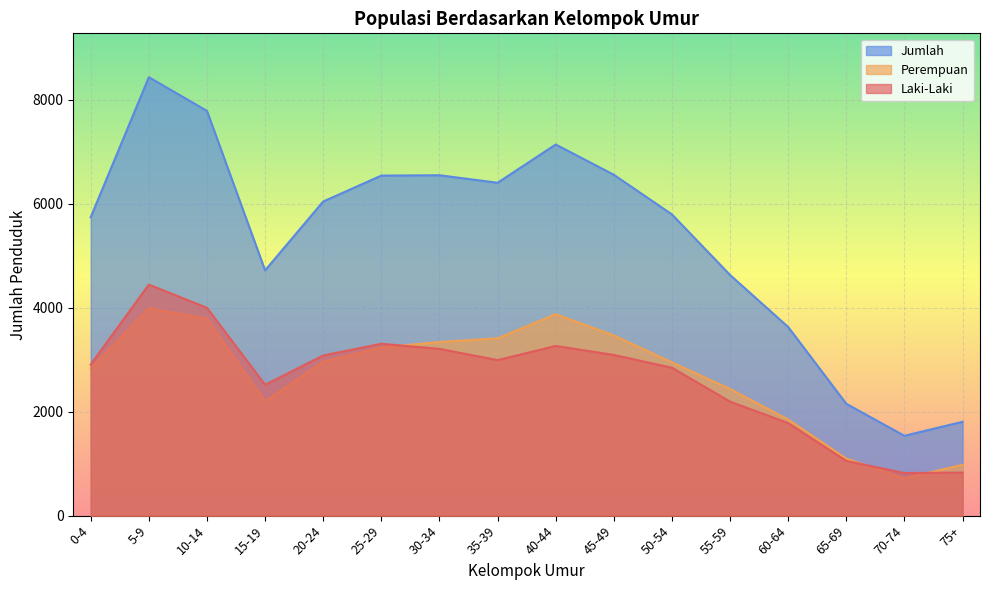

How many data points in Jumlah are above 6043?

7